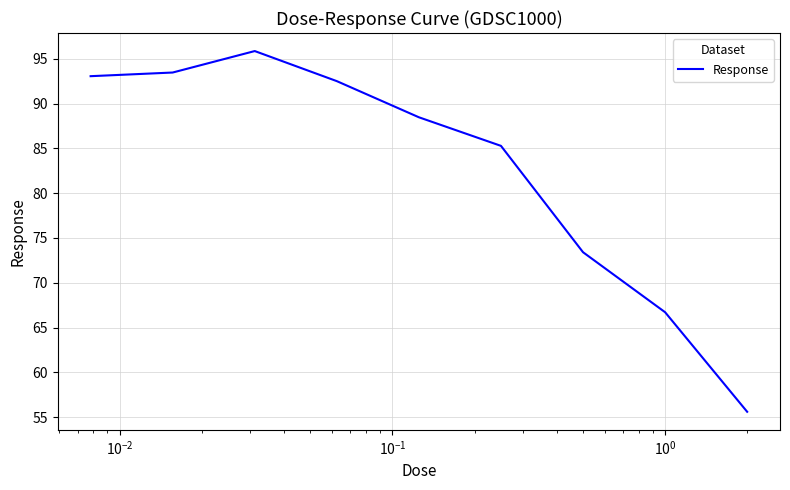

What is the greatest value displayed?

95.9